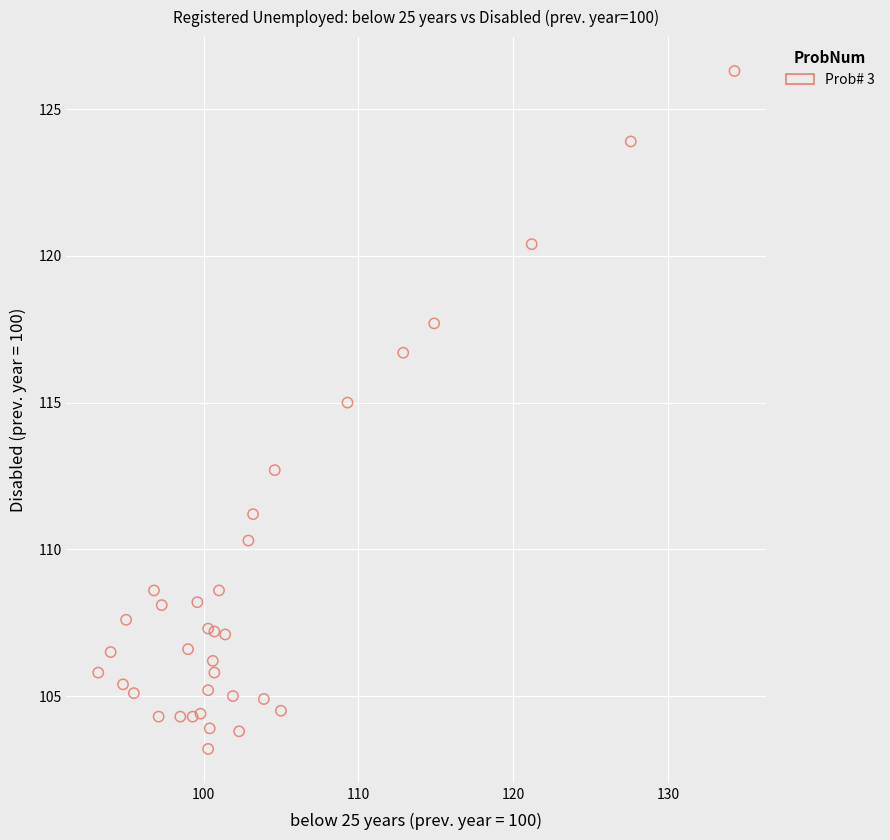

What Y value in the scatter plot is closest to 114?

115.0